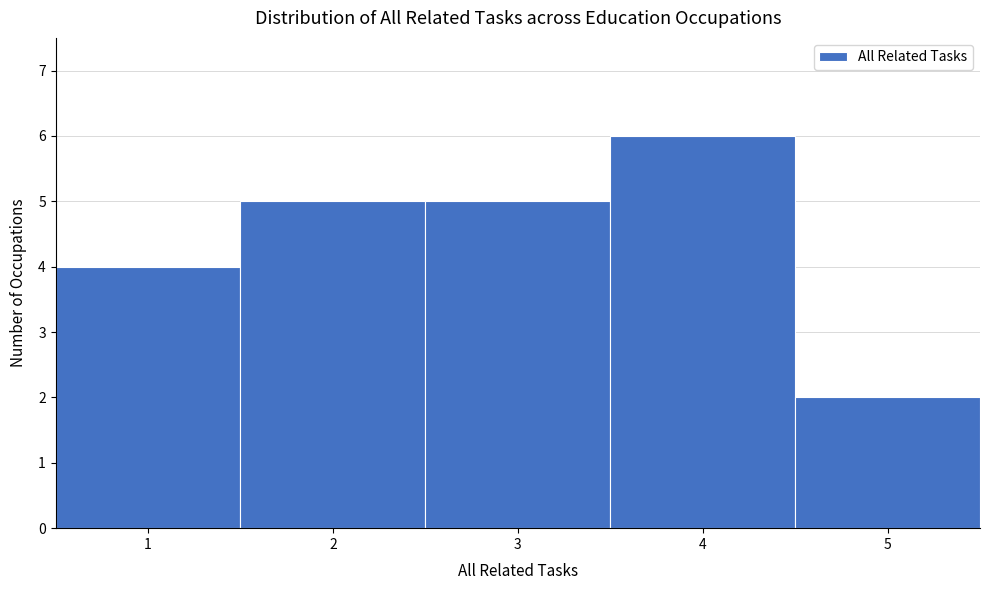

Which range on the x-axis has the tallest bar?

3.5 to 4.5